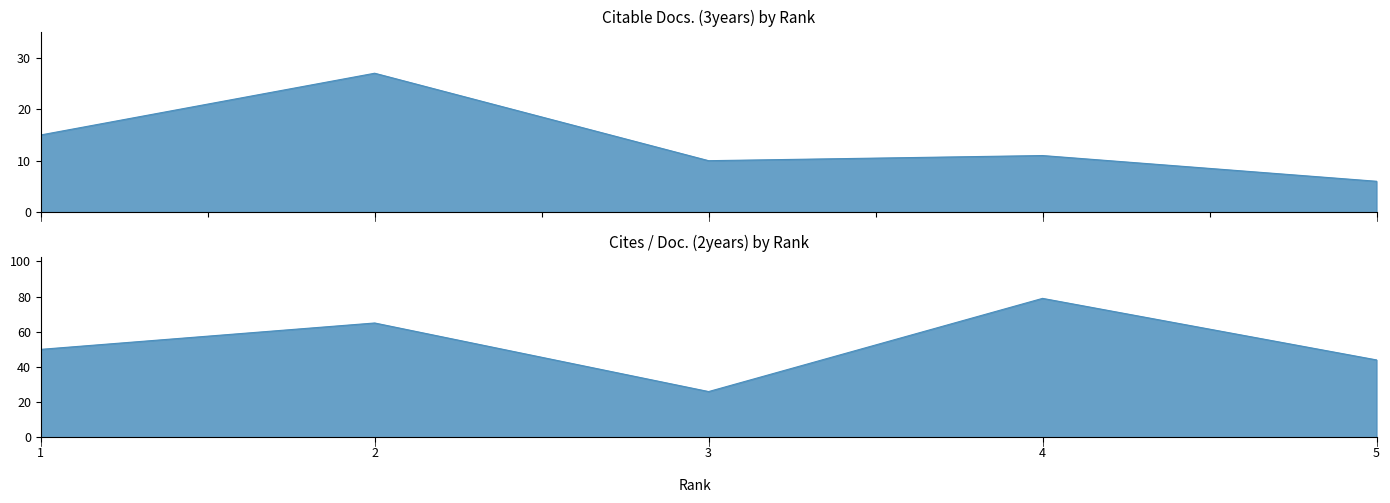

At which category does Cites / Doc. (2years) reach its first local peak?

2